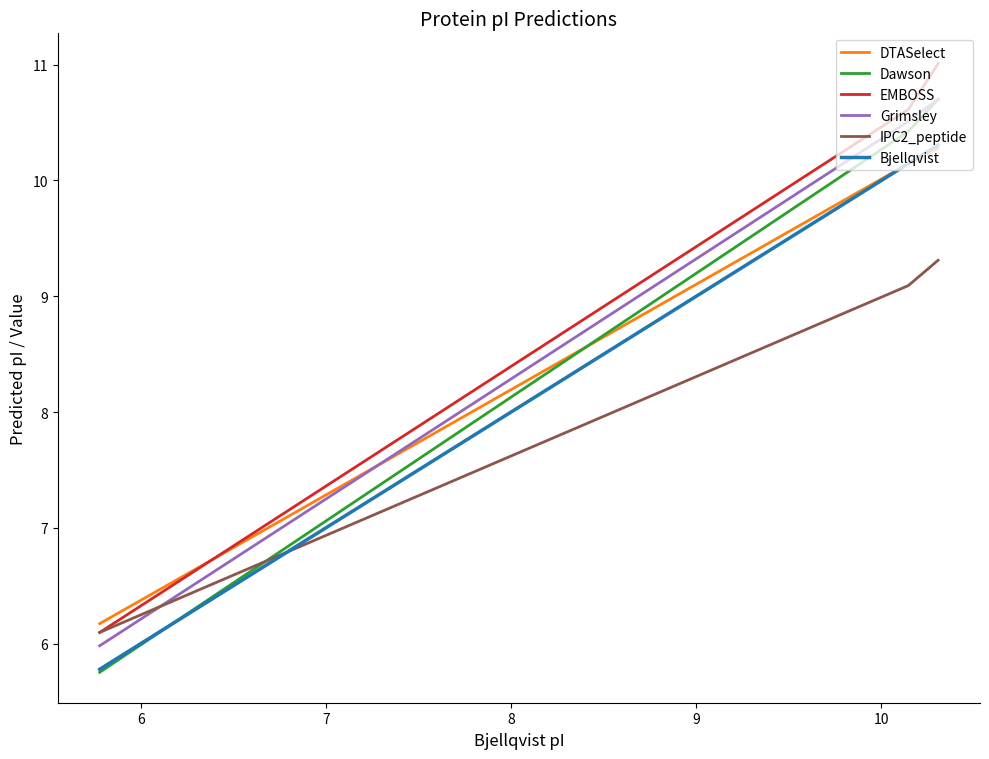

What is the smallest value displayed?

5.8